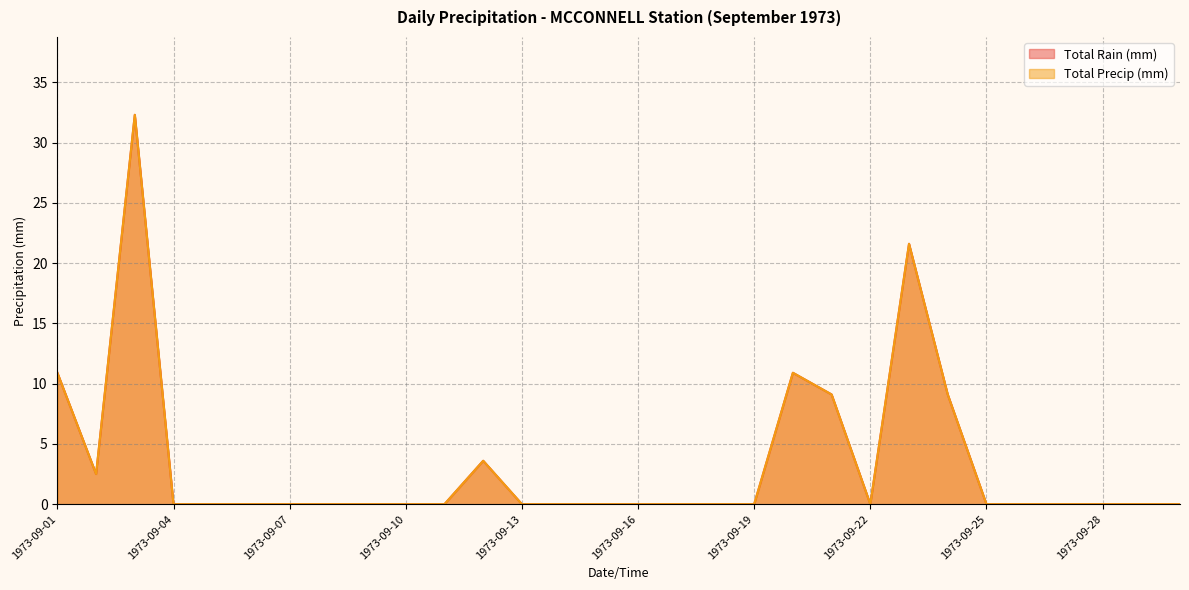

True or false: Total Precip (mm) and Total Rain (mm) cross at least once.

False